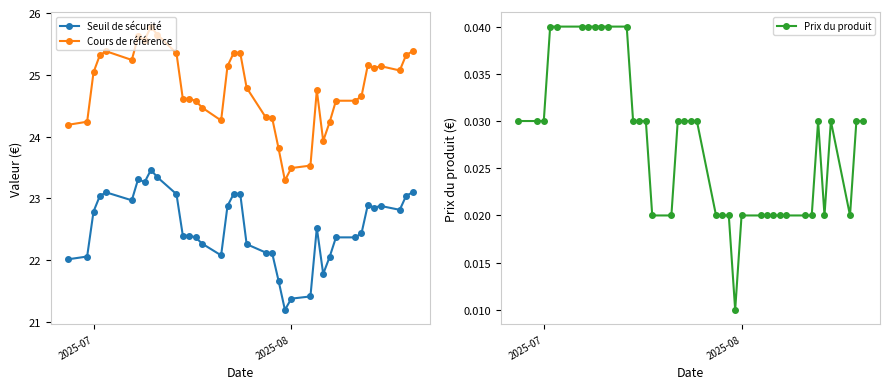

Count the number of categories in the chart.

38